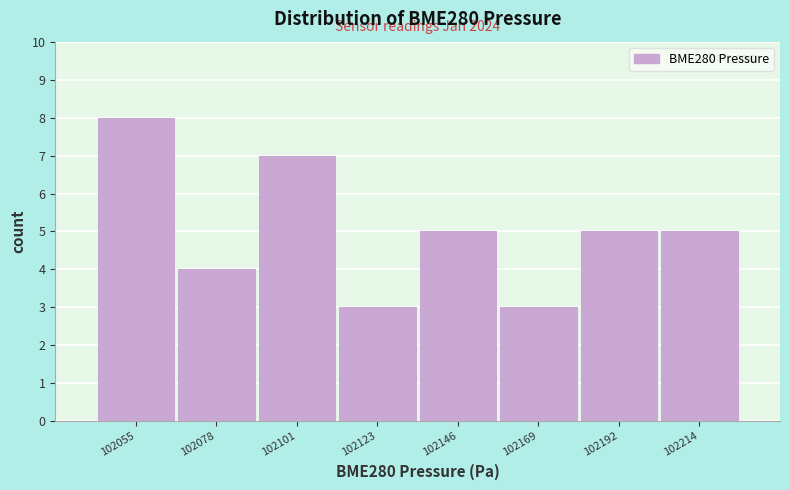

Which range on the x-axis has the tallest bar?

102045 to 102065